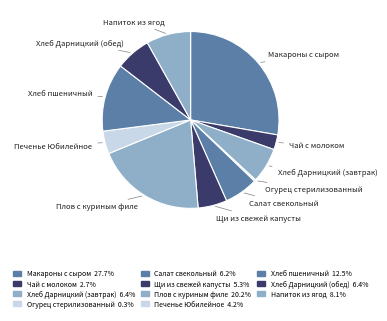

To the nearest percent, what is the average slice percentage?

9%